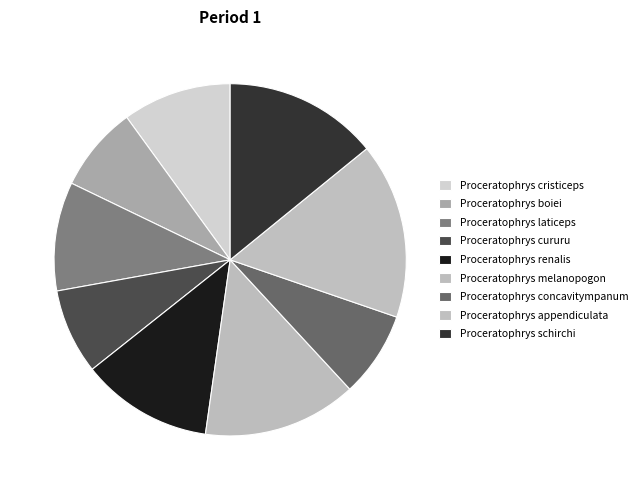

What portion of the pie excludes Proceratophrys cururu?

92.2%